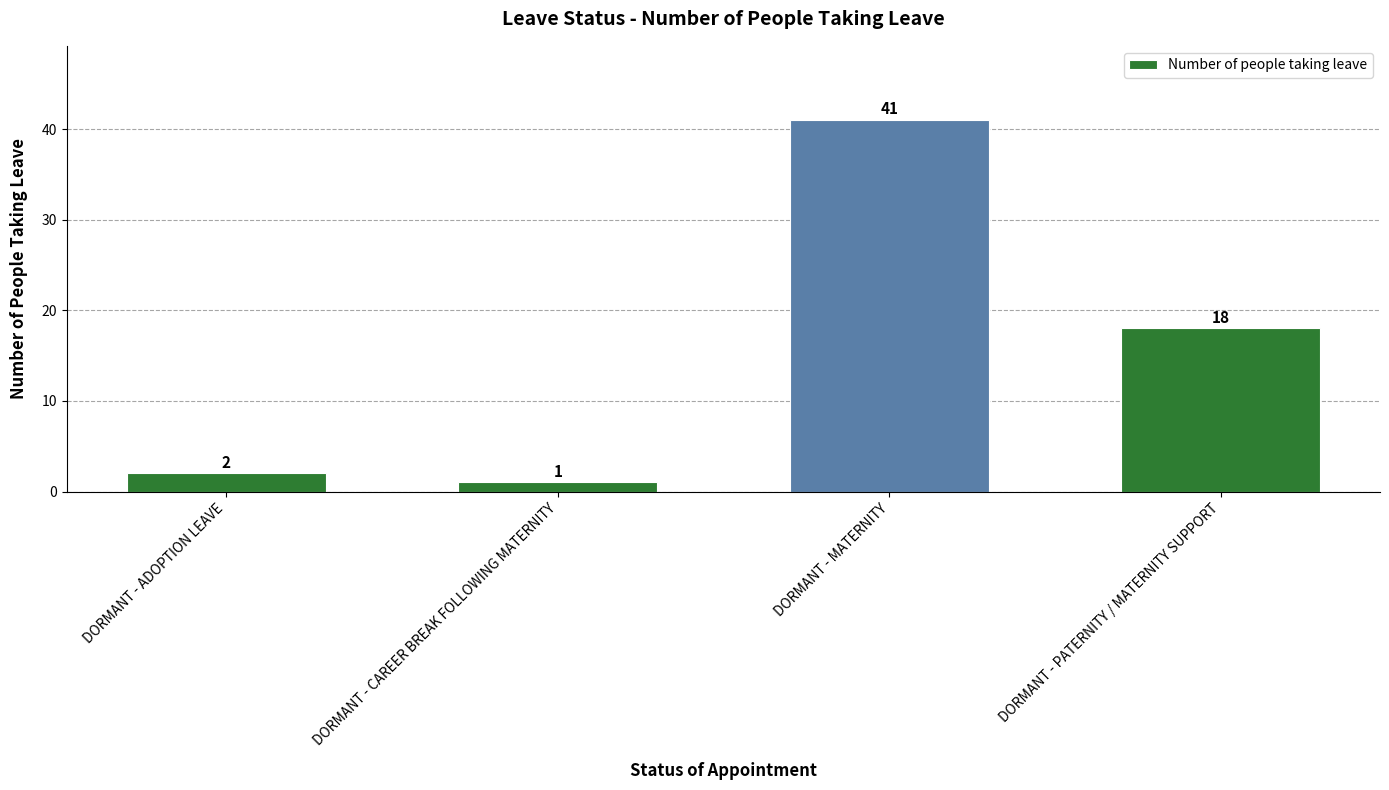

What is the value of the 4th bar from the left?

18